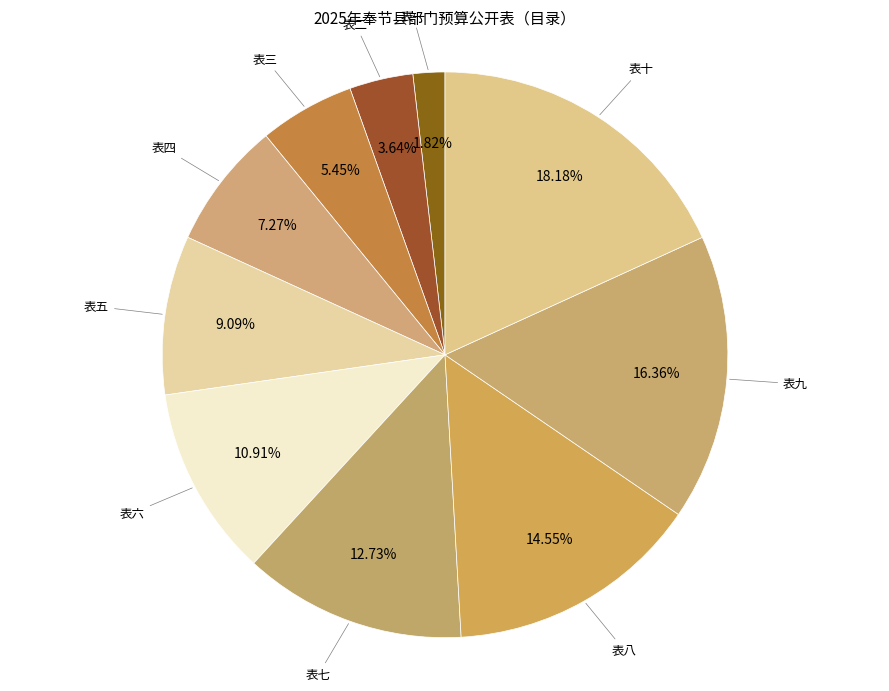

What is the largest slice in the pie chart?

表十